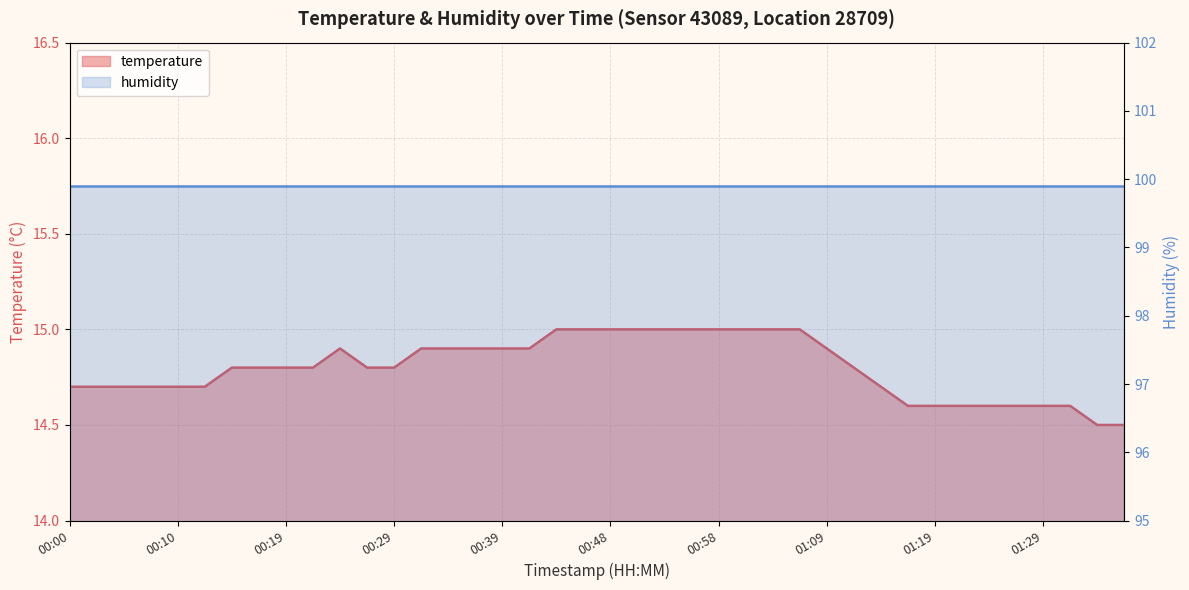

Reading left to right, what are all the values shown in this chart?

00:00=14.7	00:02=14.7	00:05=14.7	00:07=14.7	00:10=14.7	00:12=14.7	00:15=14.8	00:17=14.8	00:19=14.8	00:22=14.8	00:24=14.9	00:27=14.8	00:29=14.8	00:32=14.9	00:34=14.9	00:36=14.9	00:39=14.9	00:41=14.9	00:44=15.0	00:46=15.0	00:48=15.0	00:51=15.0	00:53=15.0	00:56=15.0	00:58=15.0	01:01=15.0	01:03=15.0	01:06=15.0	01:09=14.9	01:11=14.8	01:14=14.7	01:16=14.6	01:19=14.6	01:21=14.6	01:24=14.6	01:26=14.6	01:29=14.6	01:31=14.6	01:34=14.5	01:39=14.5